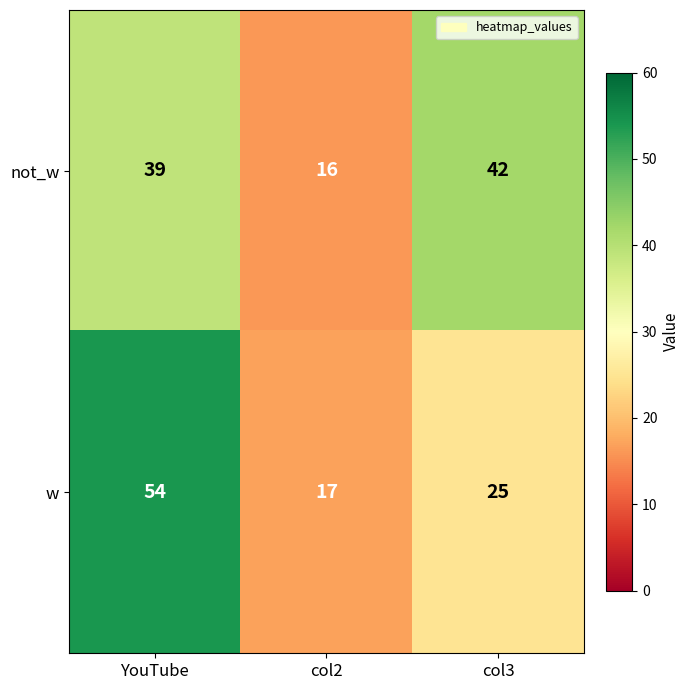

At which label does w reach its peak?

YouTube